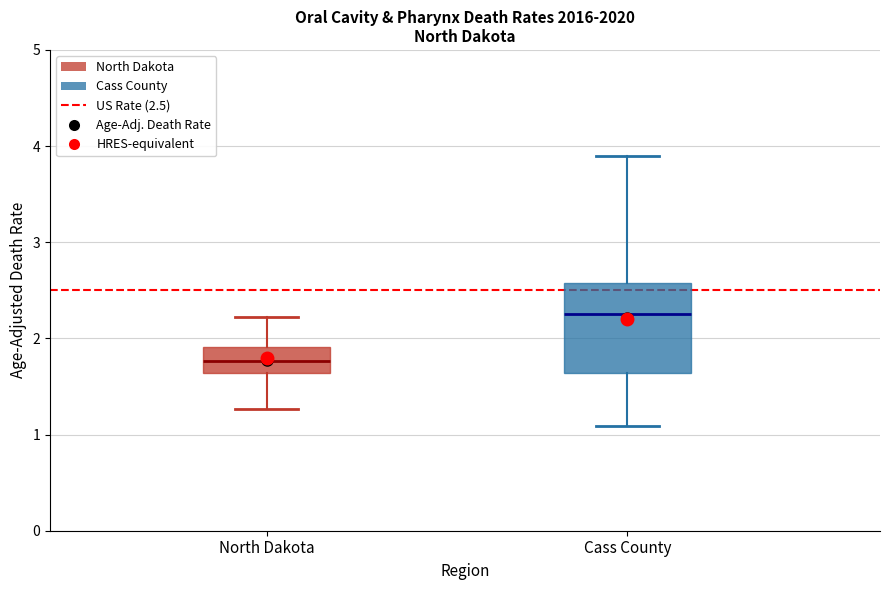

Comparing the boxes themselves (not the whiskers), which one is the tallest?

Cass County